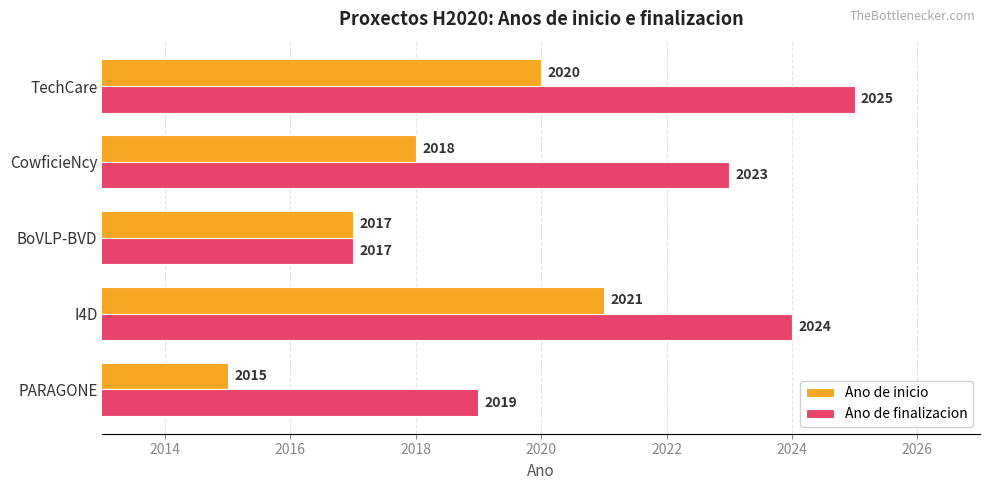

Is it true that Ano de inicio equals 2879 at I4D?

False